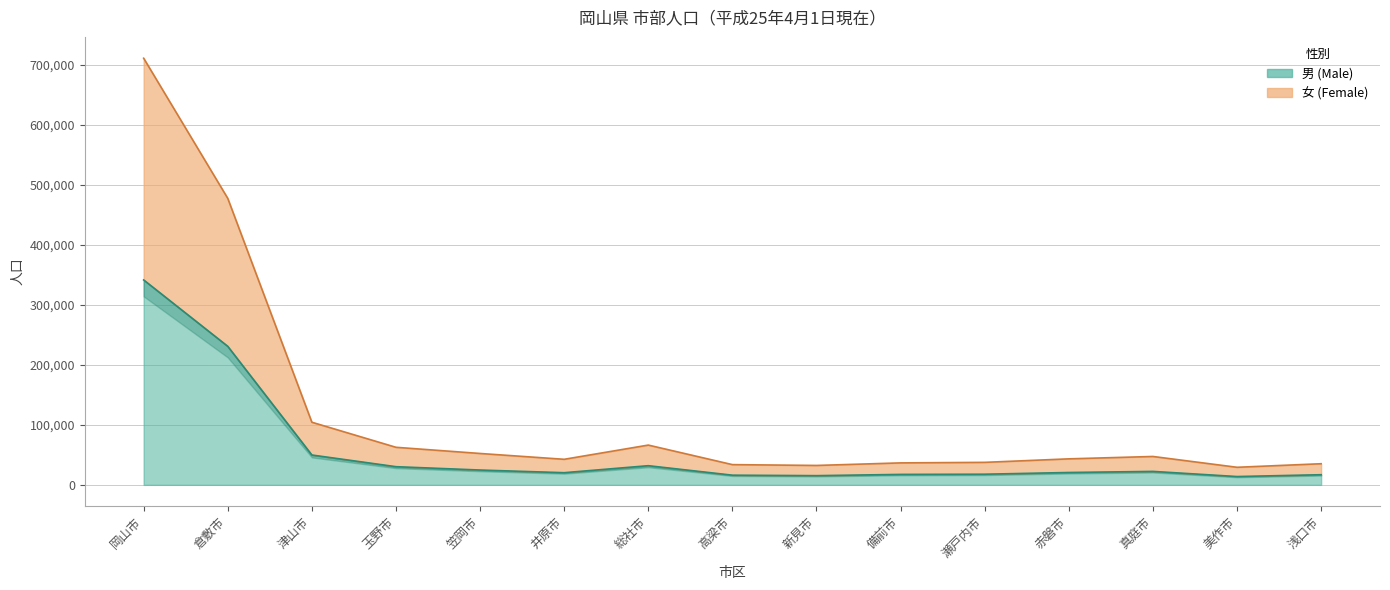

What is the sum of the 女 values at 高梁市 and 真庭市?

81031